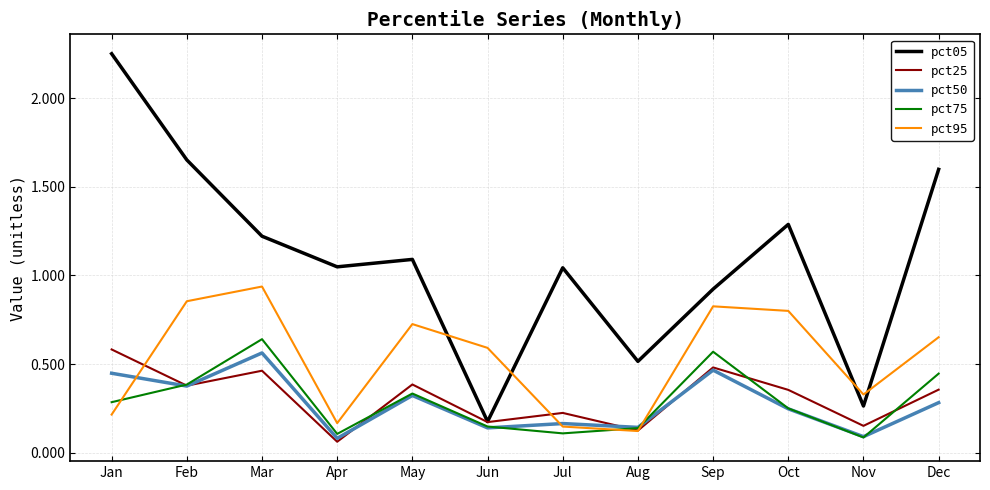

At which label does pct25 reach its peak?

Jan